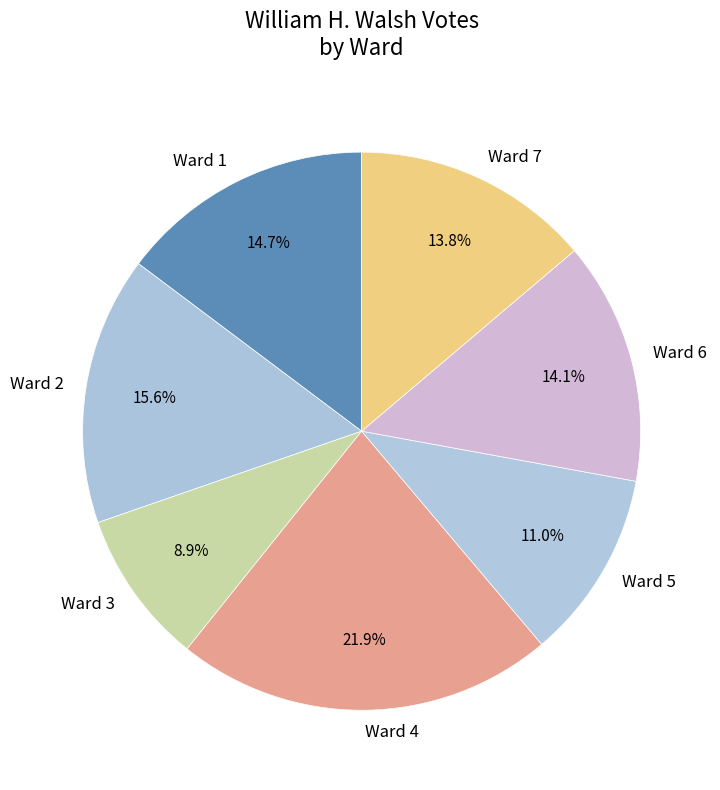

To the nearest percent, what is the average slice percentage?

14%